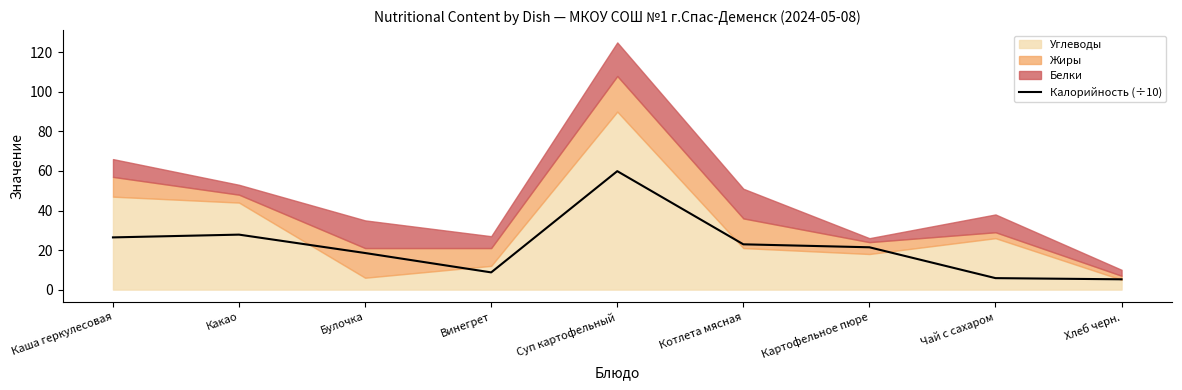

True or false: the data has more than 2 interior local peaks.

False